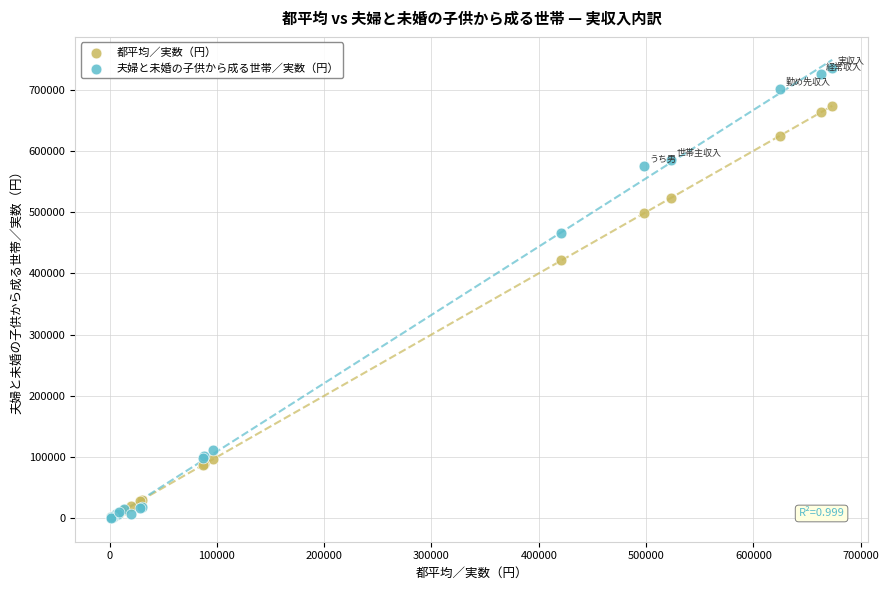

Across all series, what Y value is closest to 367874?

420967